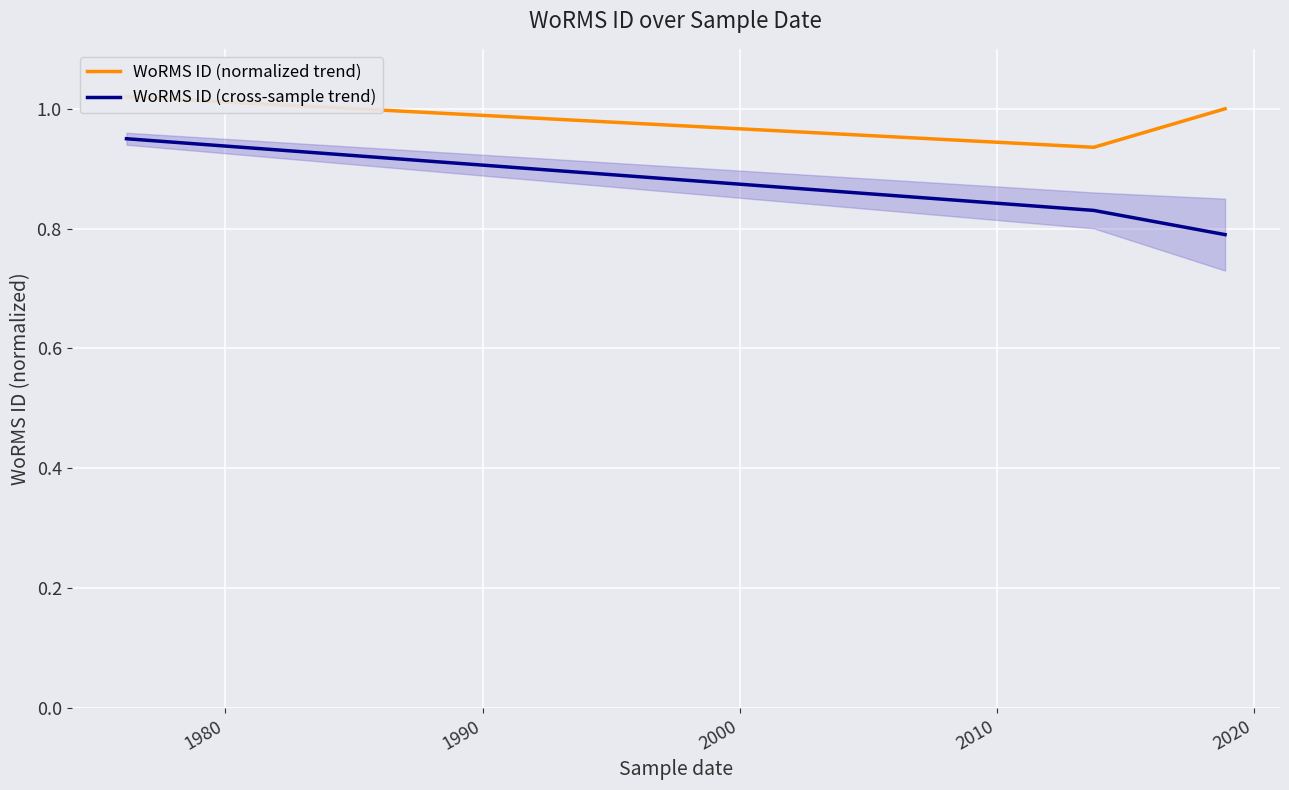

Reading right to left, transcribe all the data shown in this chart.

WoRMS ID (normalized trend): 1.0	0.9	1.0
WoRMS ID (cross-sample trend): 0.8	0.8	0.9